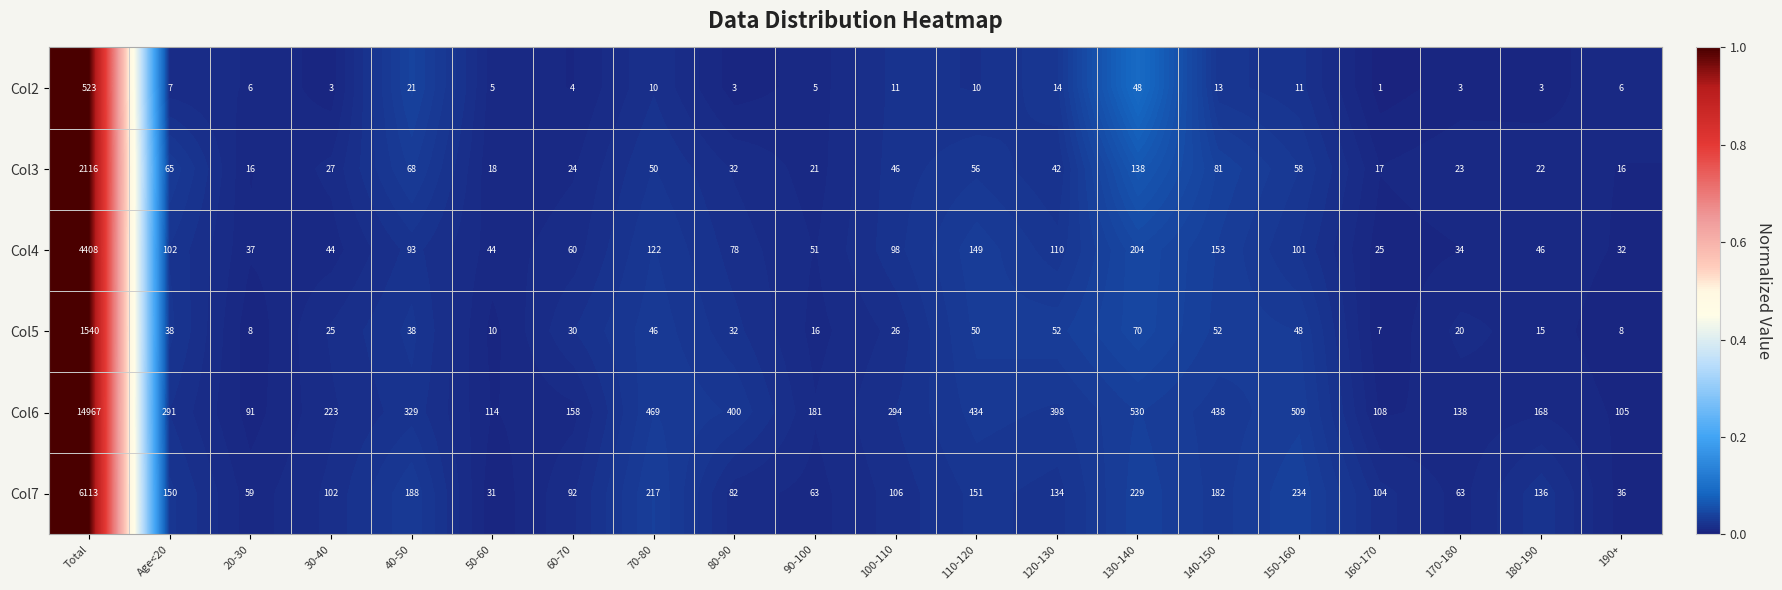

Which category has the highest value across all series?

Total